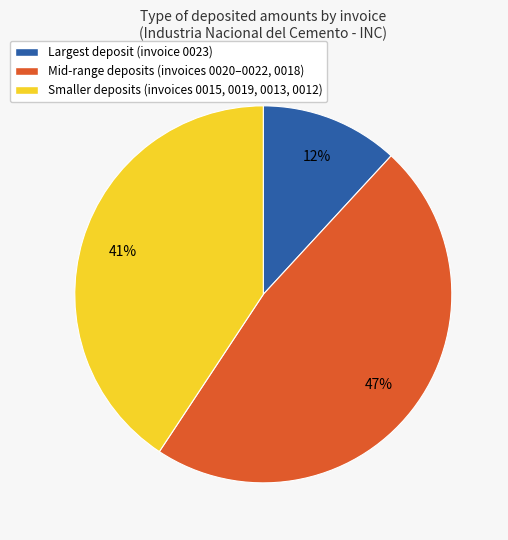

To the nearest percent, what percentage of the pie is Mid-range deposits (invoices 0020–0022, 0018)?

47%